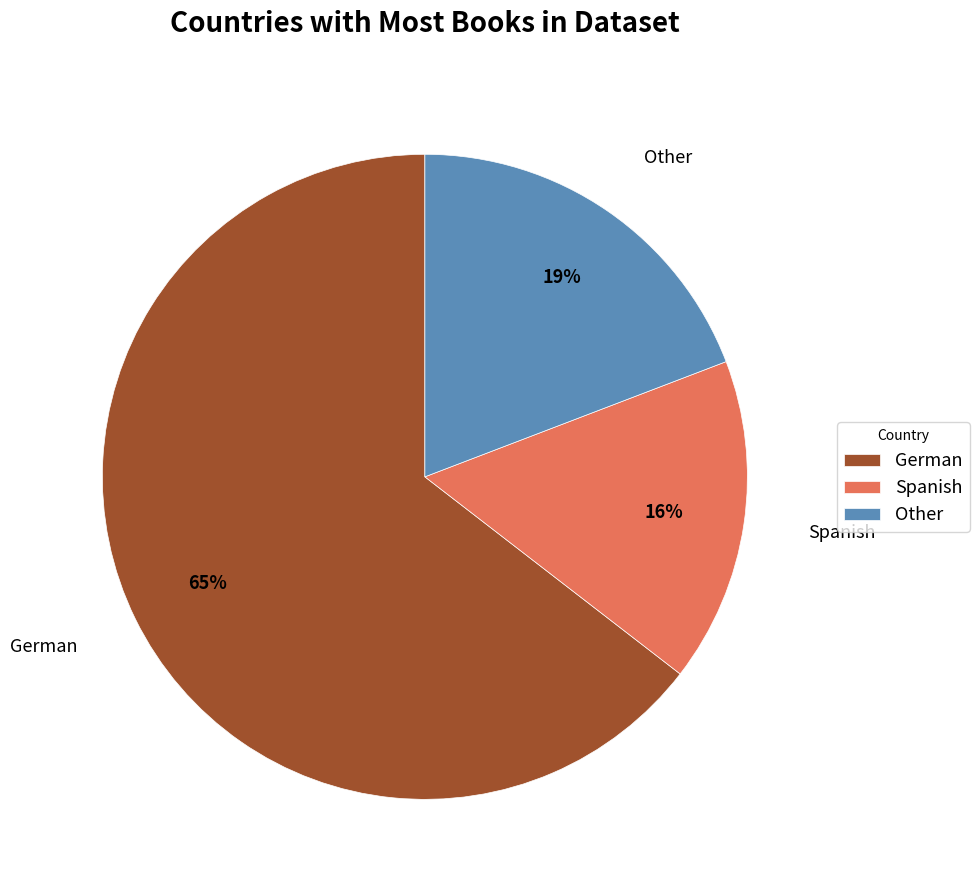

To the nearest percent, what is the average slice percentage?

33%